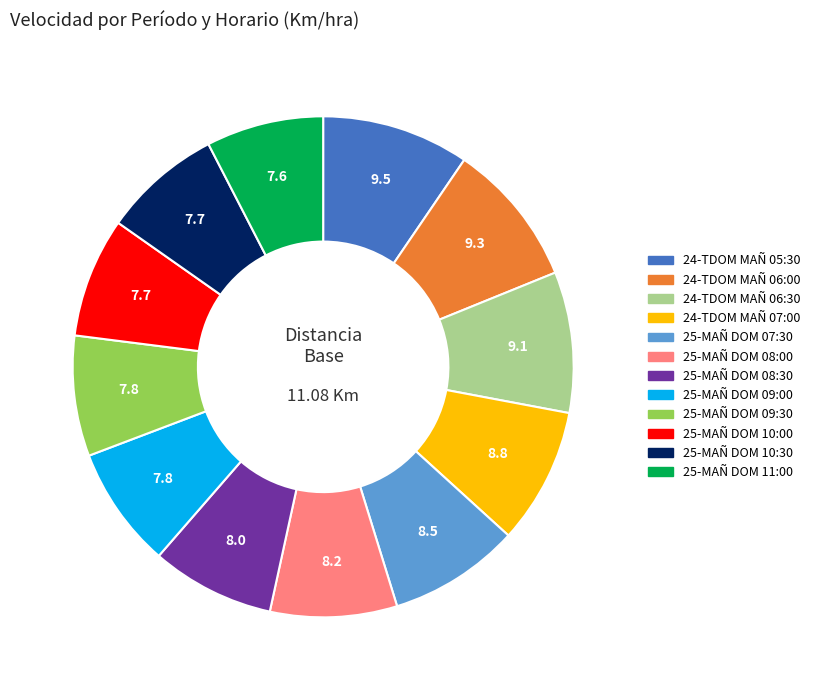

Between 24-TDOM MAÑ 06:30 and 25-MAÑ DOM 07:30, which is larger?

24-TDOM MAÑ 06:30